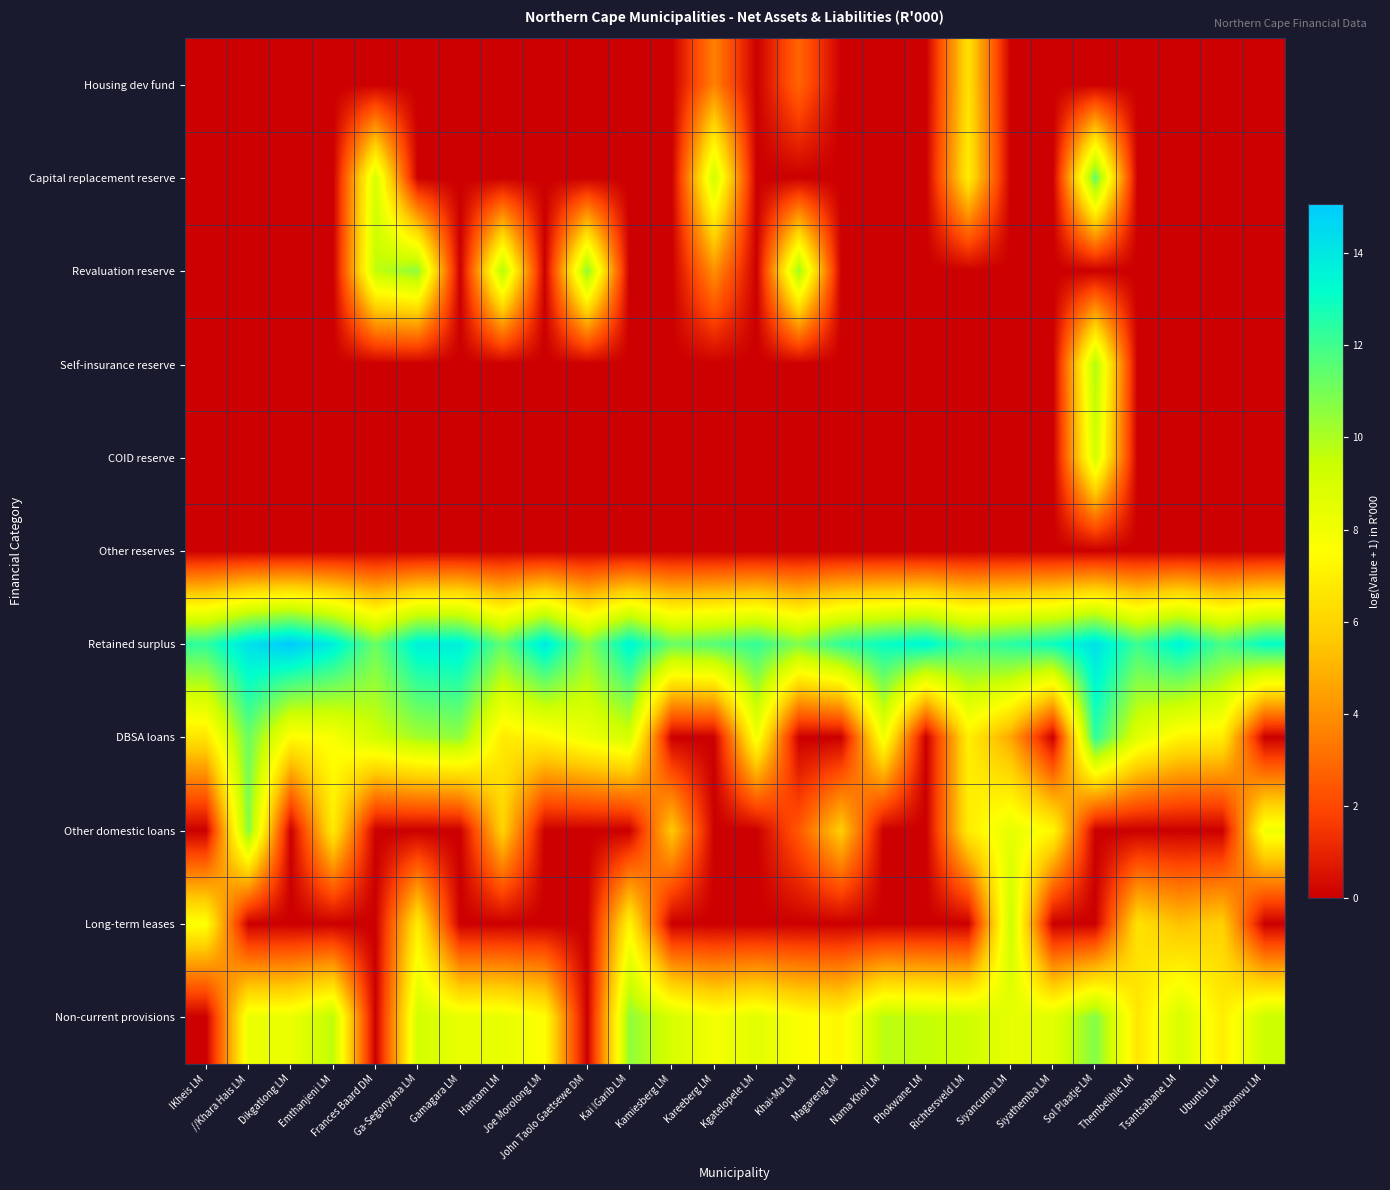

Count the number of data series in this chart.

11